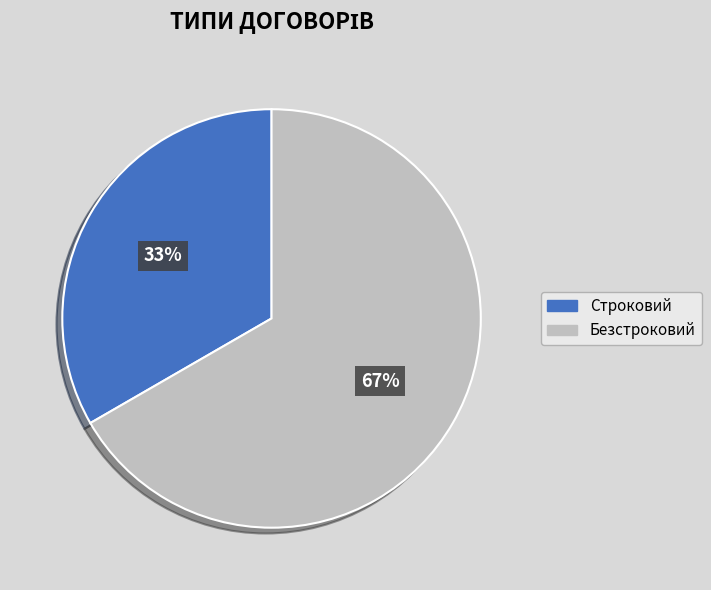

What is the largest slice in the pie chart?

Безстроковий